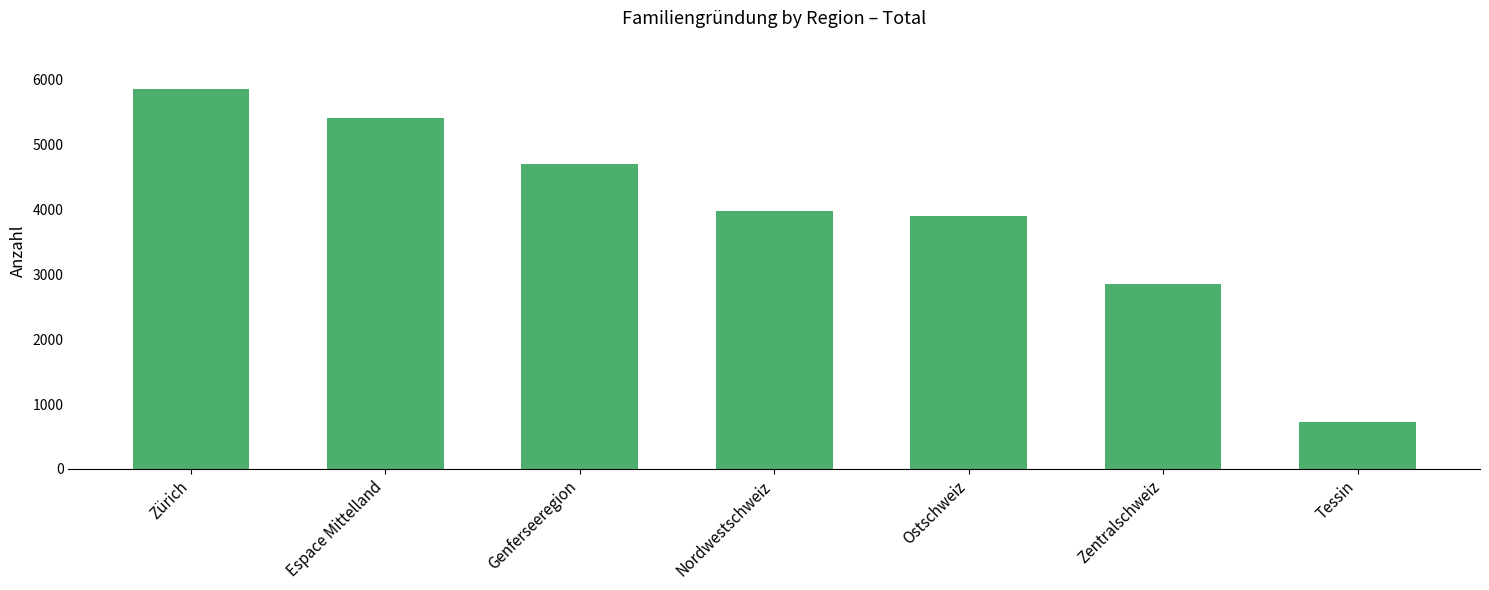

What is the average value?

3918